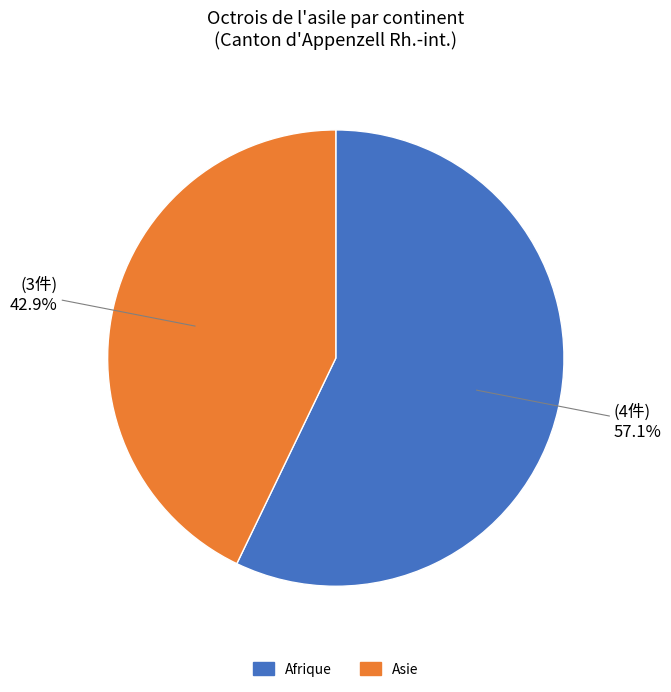

How many segments does this pie chart have?

2